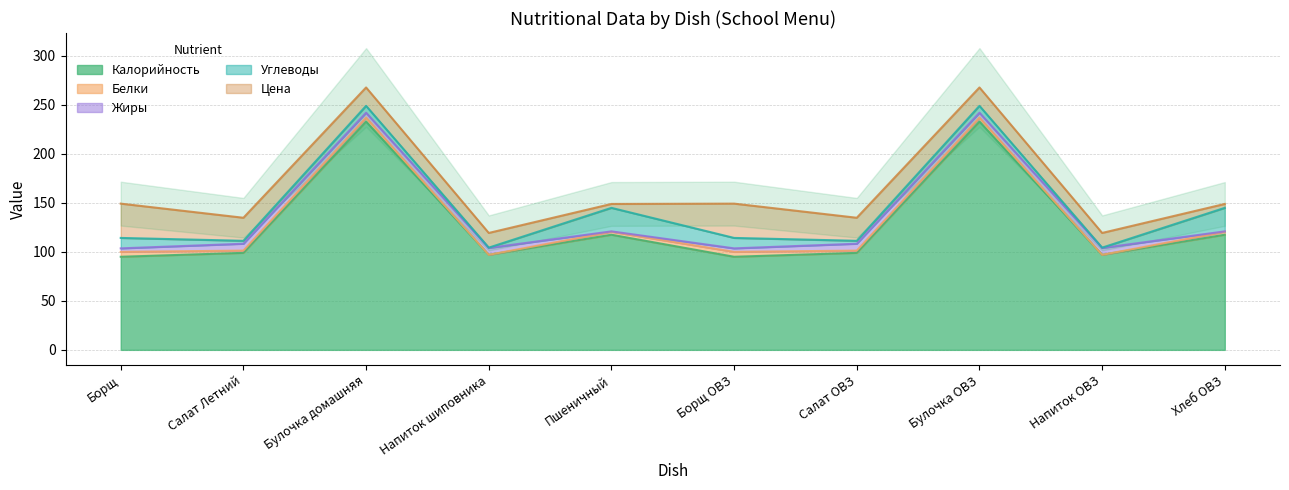

What is the label of the 9th point from the left?

Напиток ОВЗ